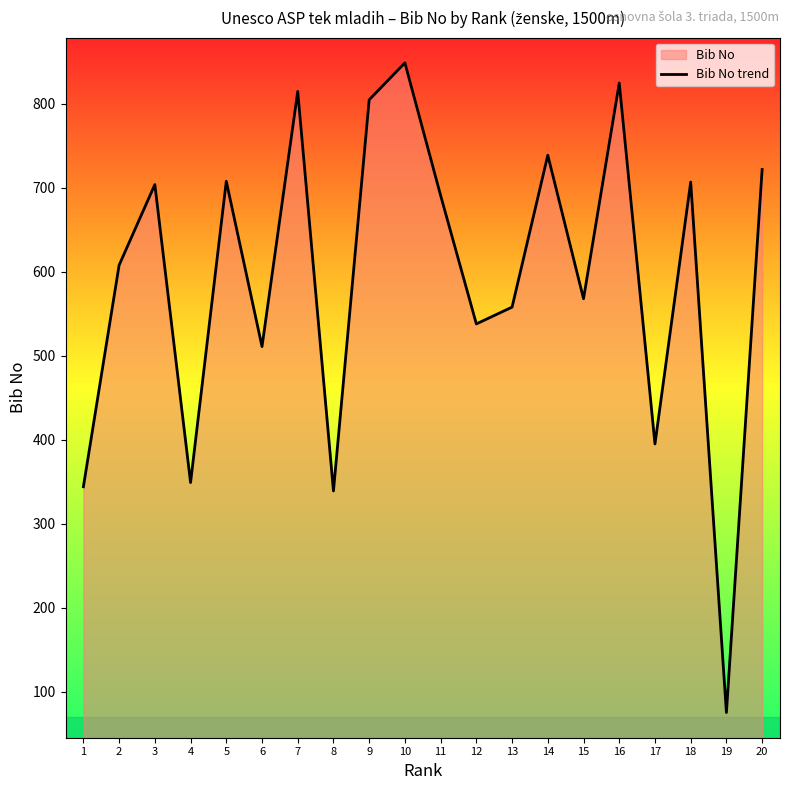

Reading left to right, what are all the values shown in this chart?

344	608	704	349	708	511	815	339	805	849	691	538	558	739	568	825	395	707	75	722